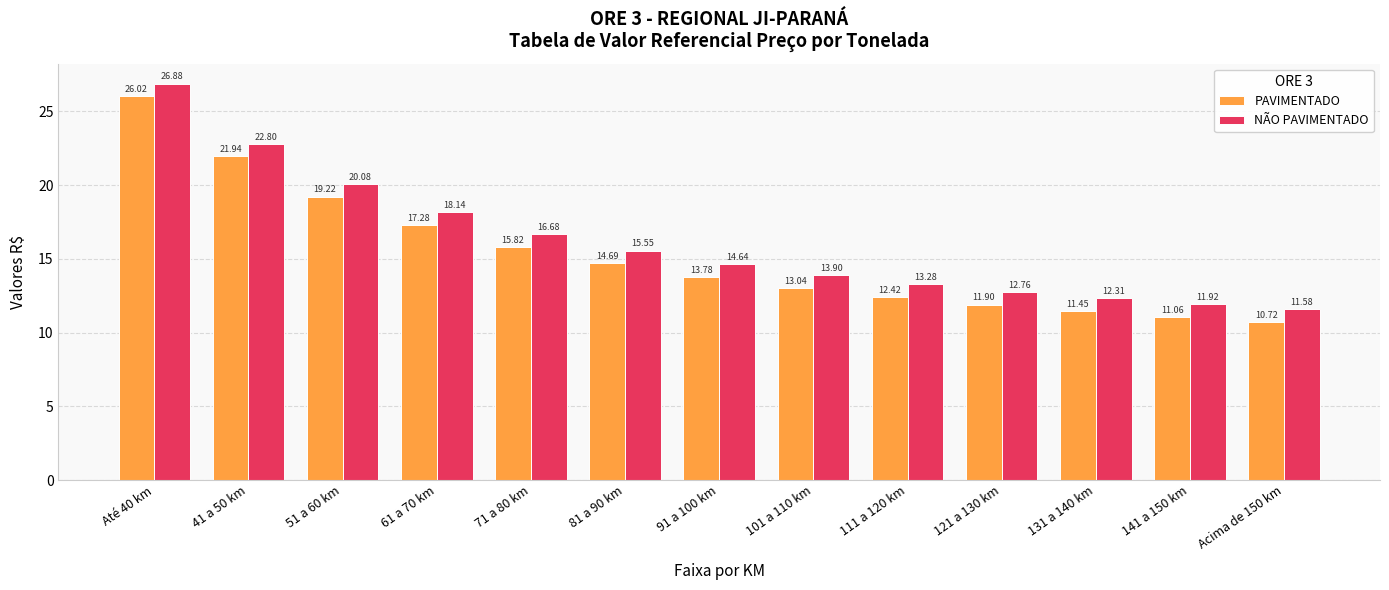

At which category is the sum across all series the highest?

Até 40 km